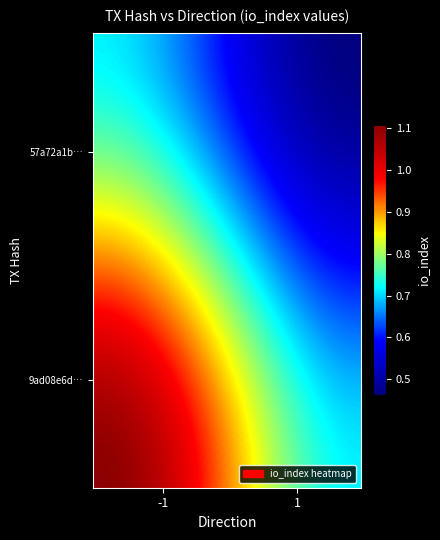

What is the minimum value shown in the chart?

0.5